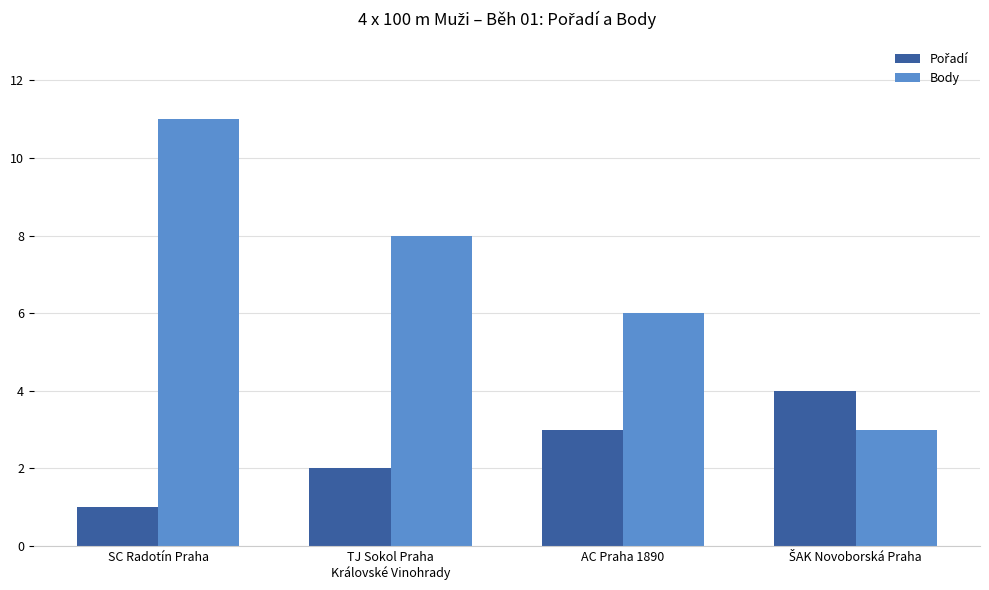

Between SC Radotín Praha and TJ Sokol Praha
Královské Vinohrady, which series saw the biggest shift?

Body